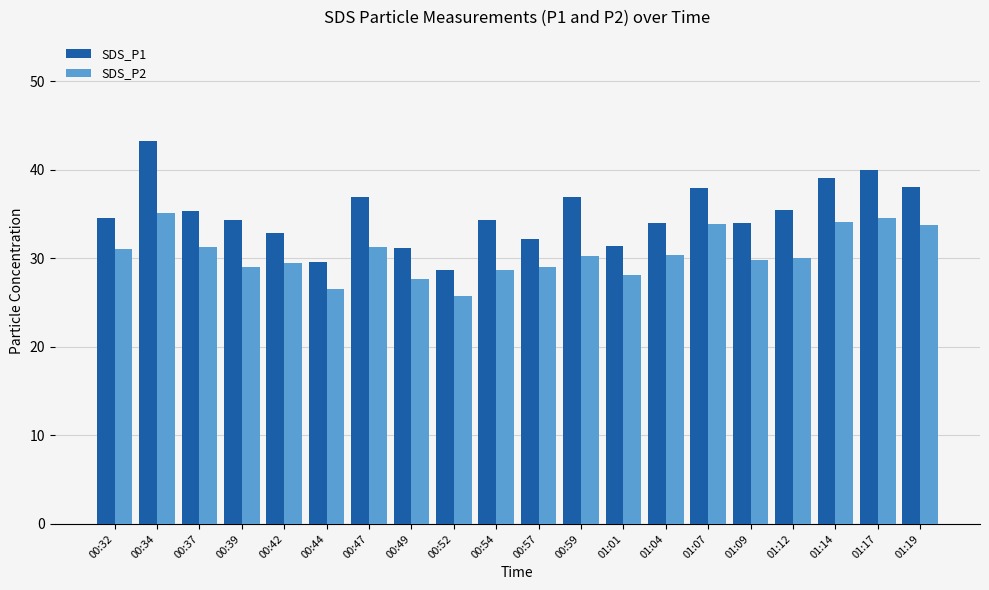

Between 00:47 and 01:01, which series saw the biggest shift?

SDS_P1